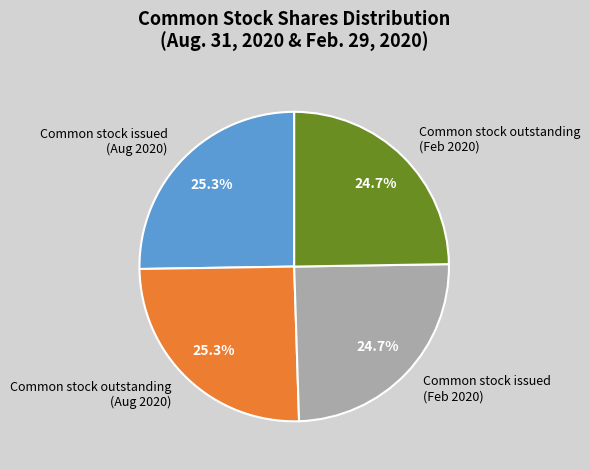

Is the sum of Common stock outstanding (Aug 2020) and Common stock issued (Aug 2020) greater than half?

Yes